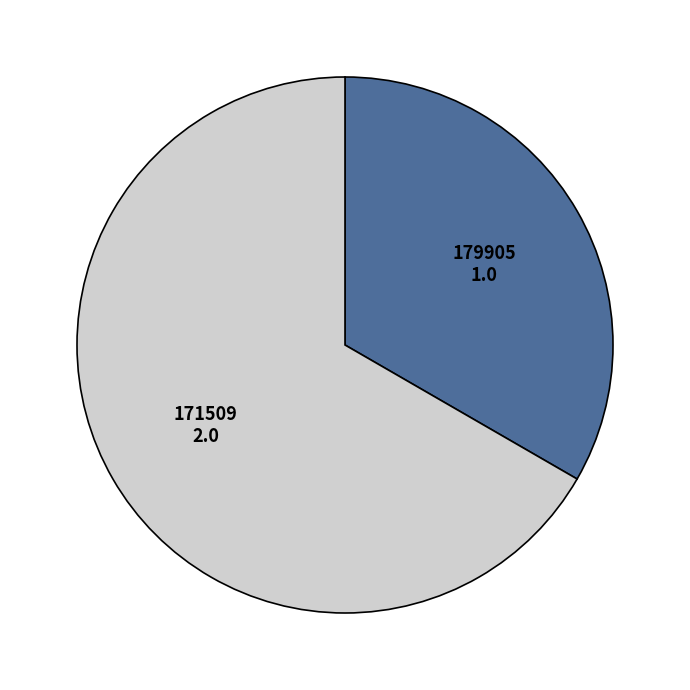

Rank the categories by value from lowest to highest.

179905, 171509